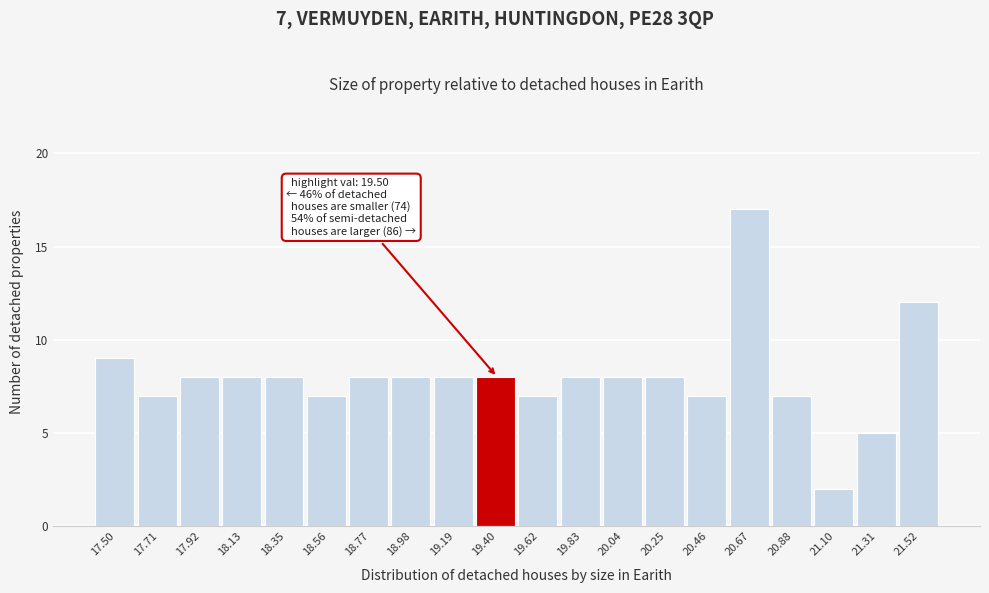

Reading left to right, list all the values displayed in this chart.

9	7	8	8	8	7	8	8	8	8	7	8	8	8	7	17	7	2	5	12